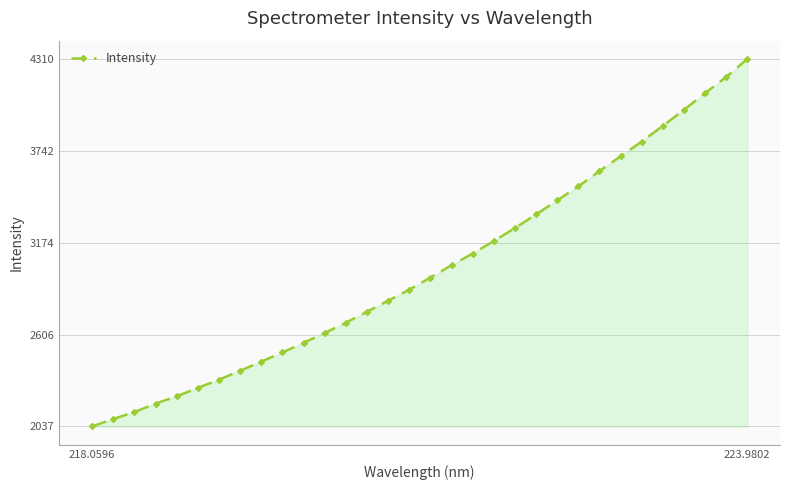

What is the sum of all values?

96344.9